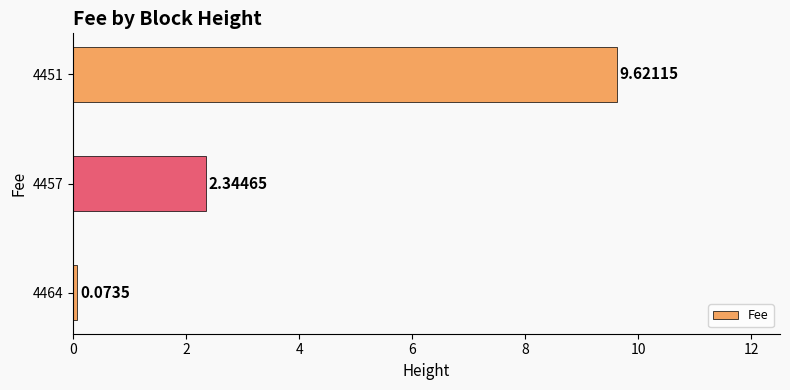

Between 4451 and 4457, which is larger?

4451